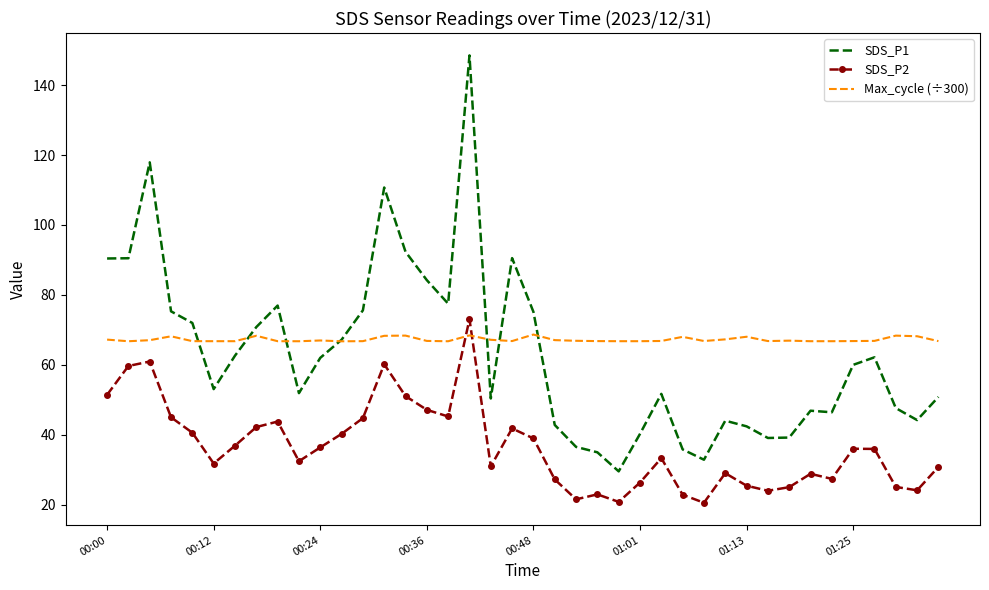

True or false: SDS_P1 and SDS_P2 cross at least once.

False